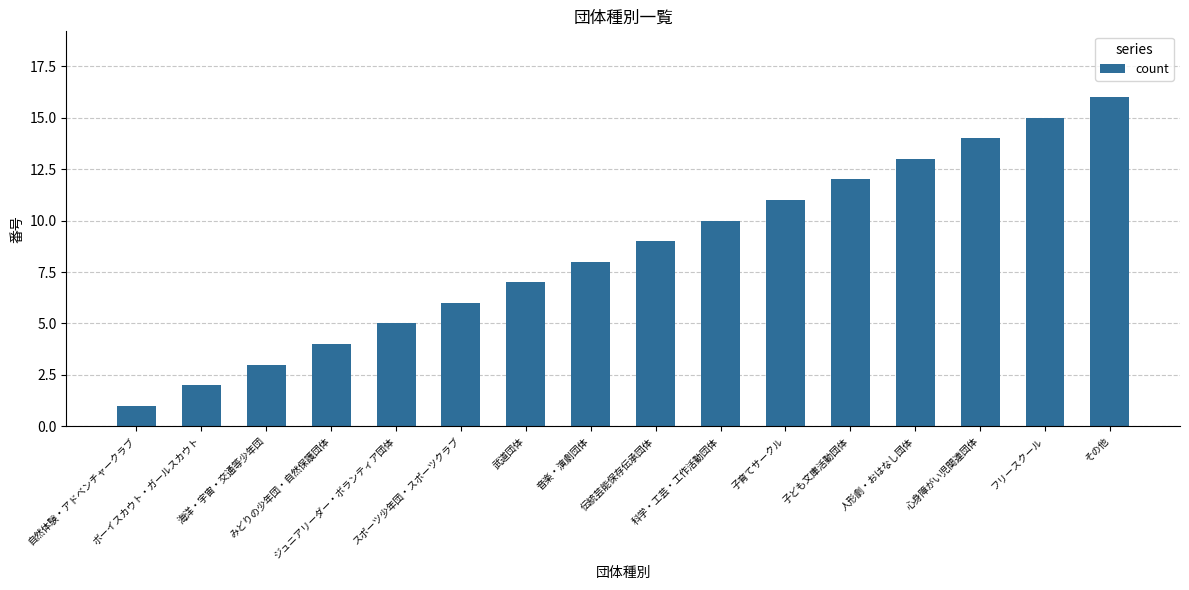

Rank the categories by value from highest to lowest.

その他, フリースクール, 心身障がい児関連団体, 人形劇・おはなし団体, 子ども文庫活動団体, 子育てサークル, 科学・工芸・工作活動団体, 伝統芸能保存伝承団体, 音楽・演劇団体, 武道団体, スポーツ少年団・スポーツクラブ, ジュニアリーダー・ボランティア団体, みどりの少年団・自然保護団体, 海洋・宇宙・交通等少年団, ボーイスカウト・ガールスカウト, 自然体験・アドベンチャークラブ